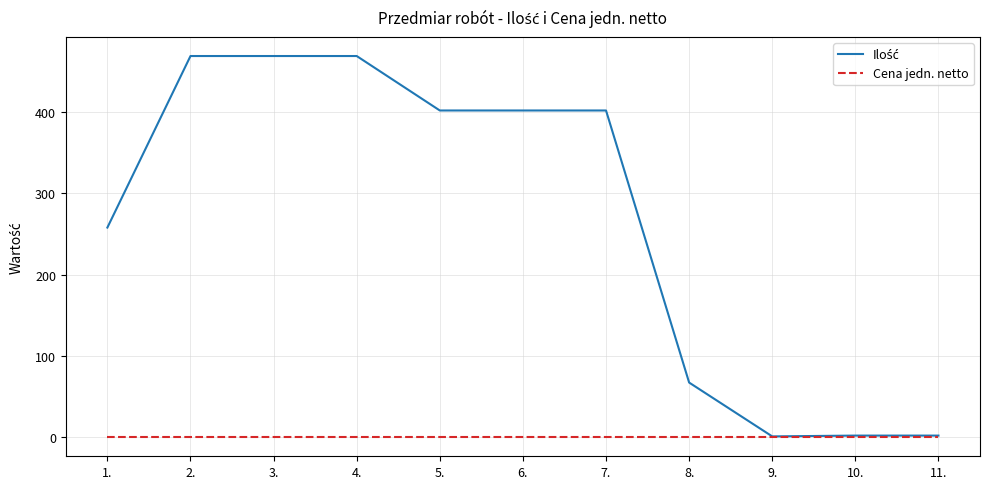

The value of Cena jedn. netto at 7. is 0.0. True or false?

True